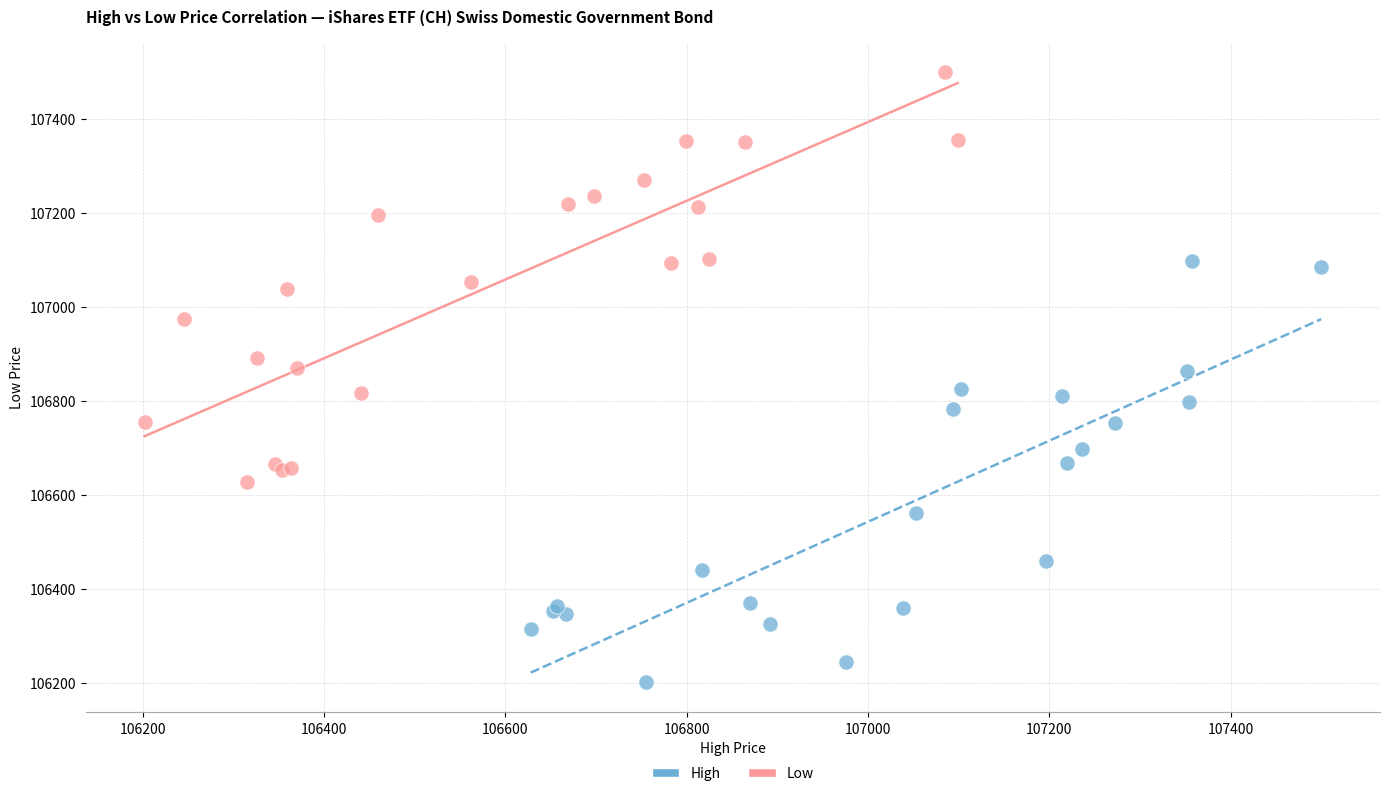

Which series contains the lowest Y value?

High